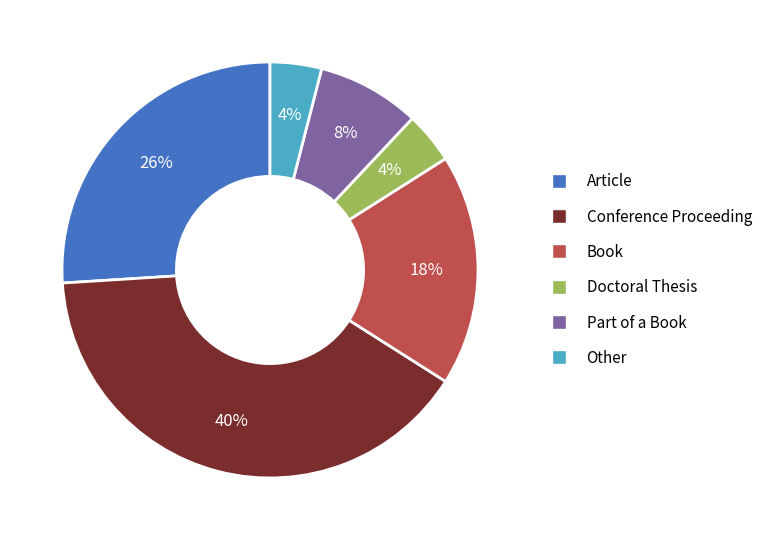

How many segments does this pie chart have?

6